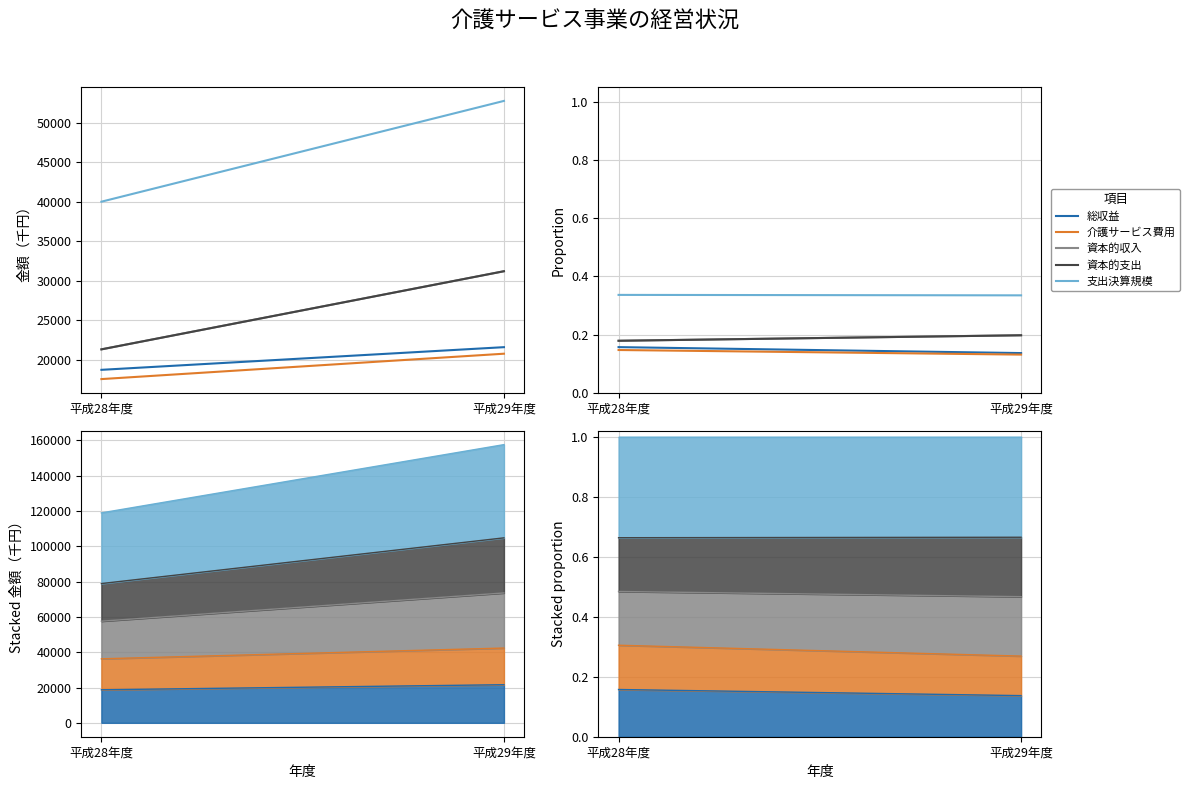

At which category is the sum across all series the highest?

平成28年度